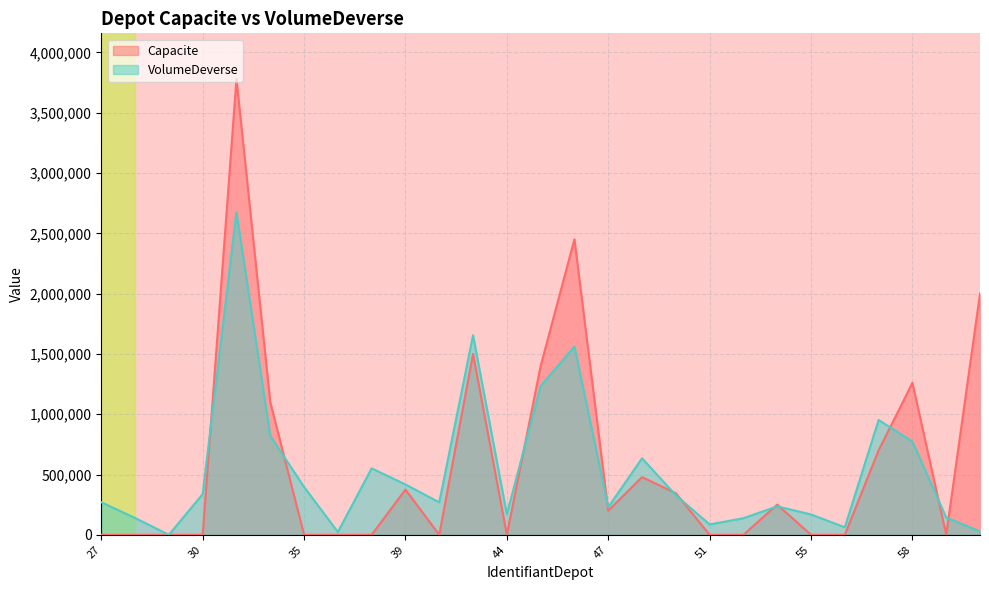

After their last crossing, which series has the higher values: VolumeDeverse or Capacite?

Capacite